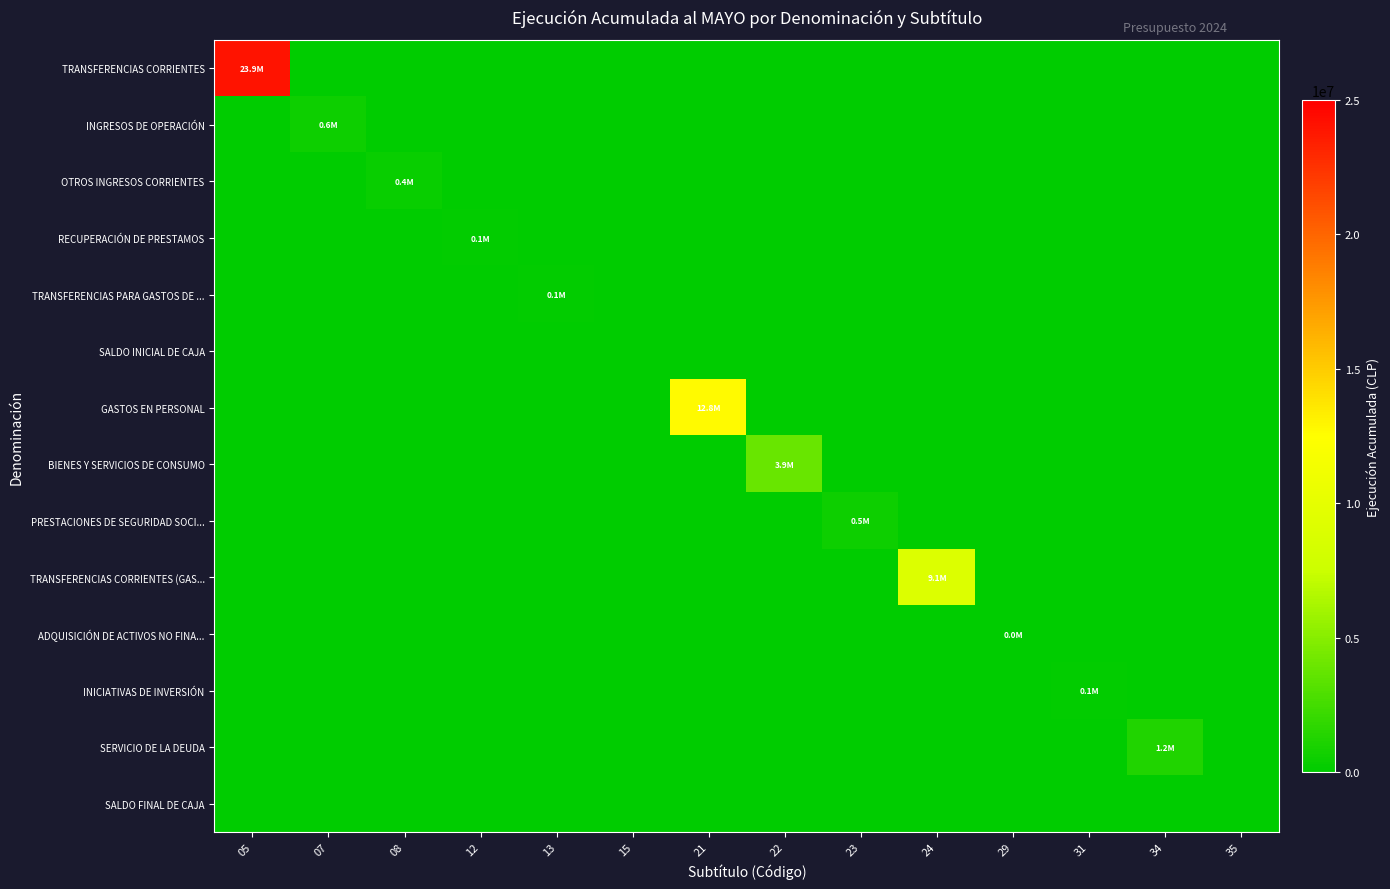

What is the maximum value shown in the chart?

23929445